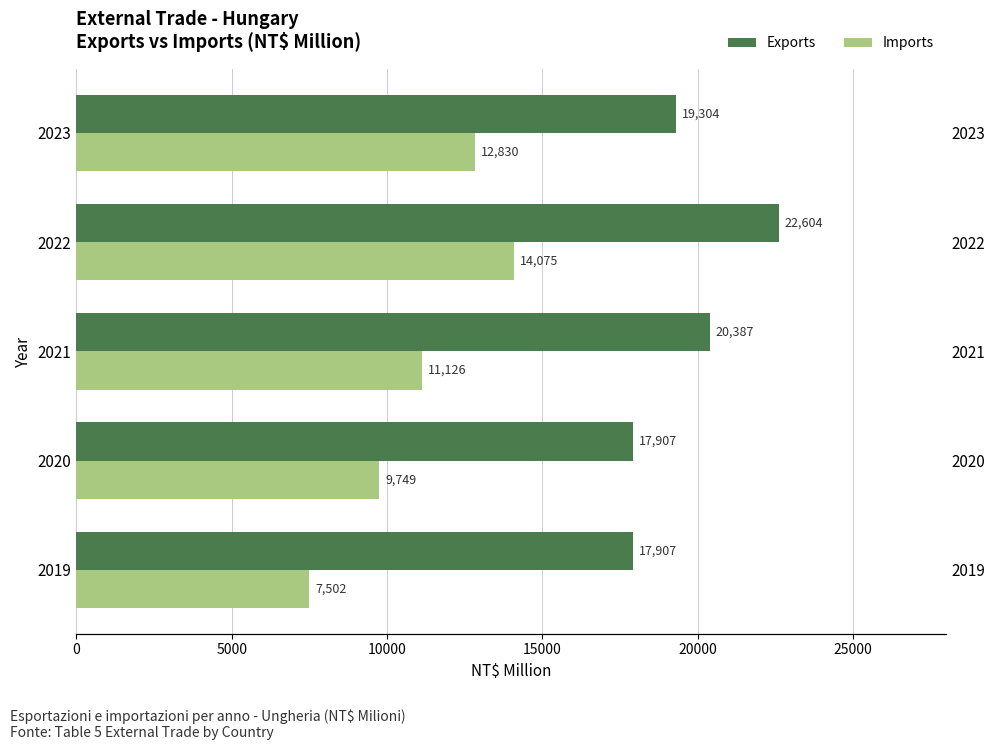

How many values in the Imports series exceed 11126?

2